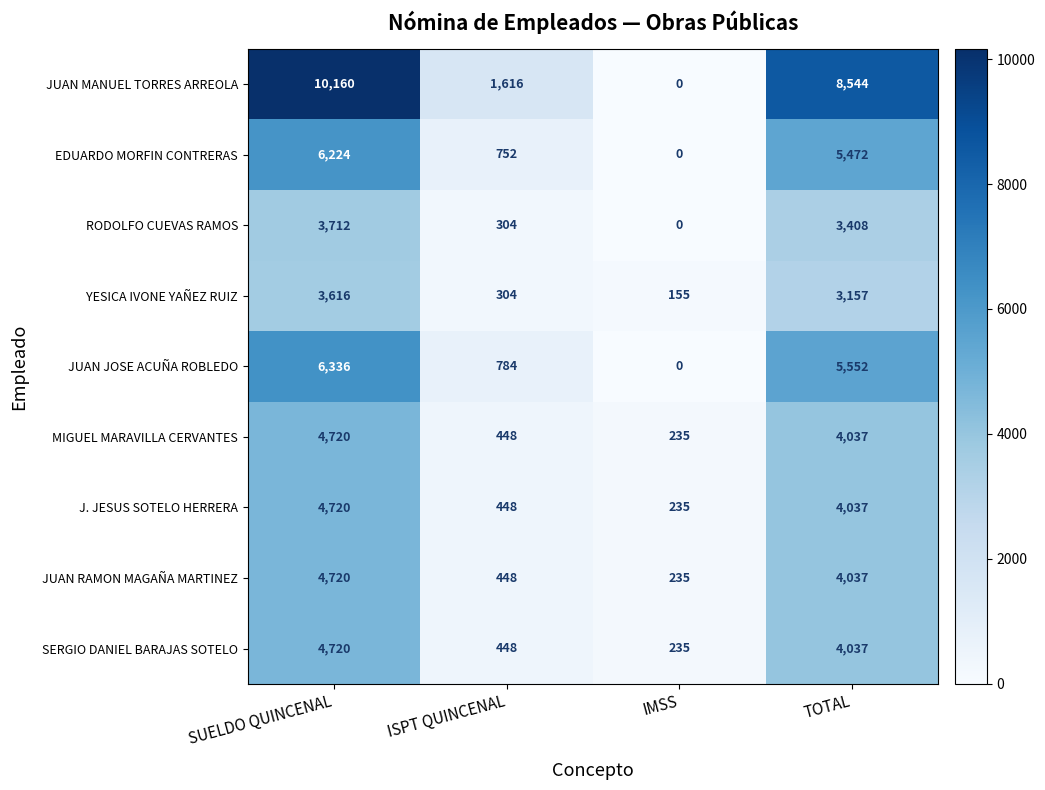

Rank the categories by SERGIO DANIEL BARAJAS SOTELO value from lowest to highest.

IMSS, ISPT QUINCENAL, TOTAL, SUELDO QUINCENAL